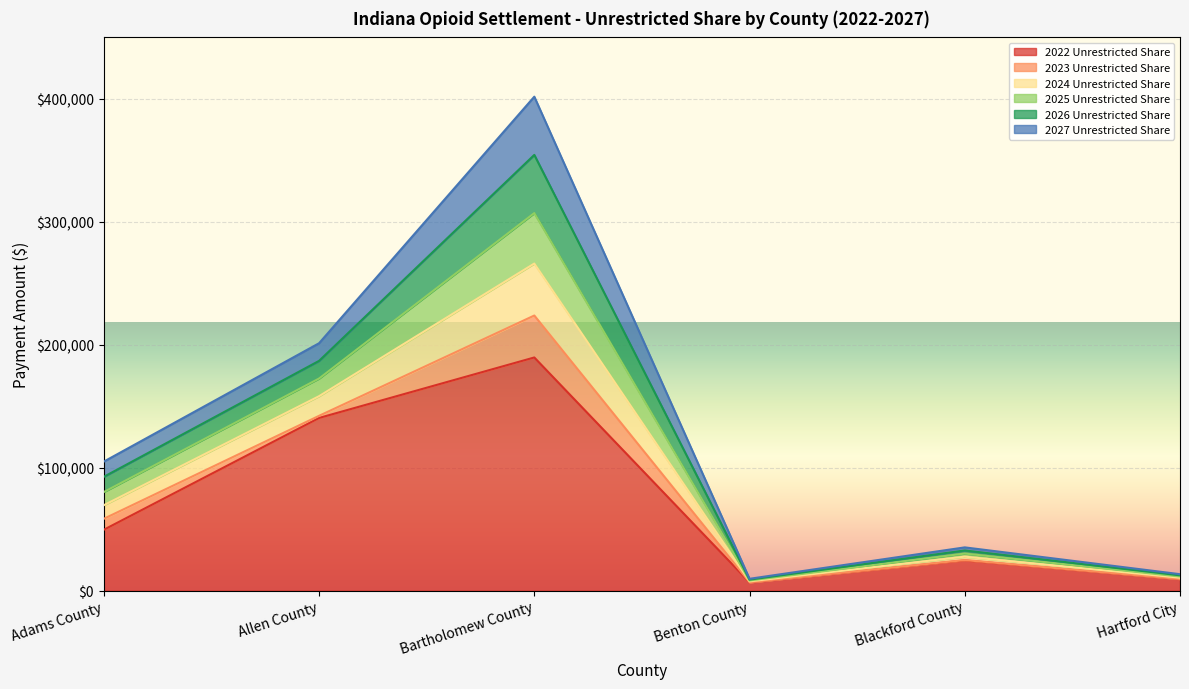

What is the label of the 1st point from the left?

Adams County